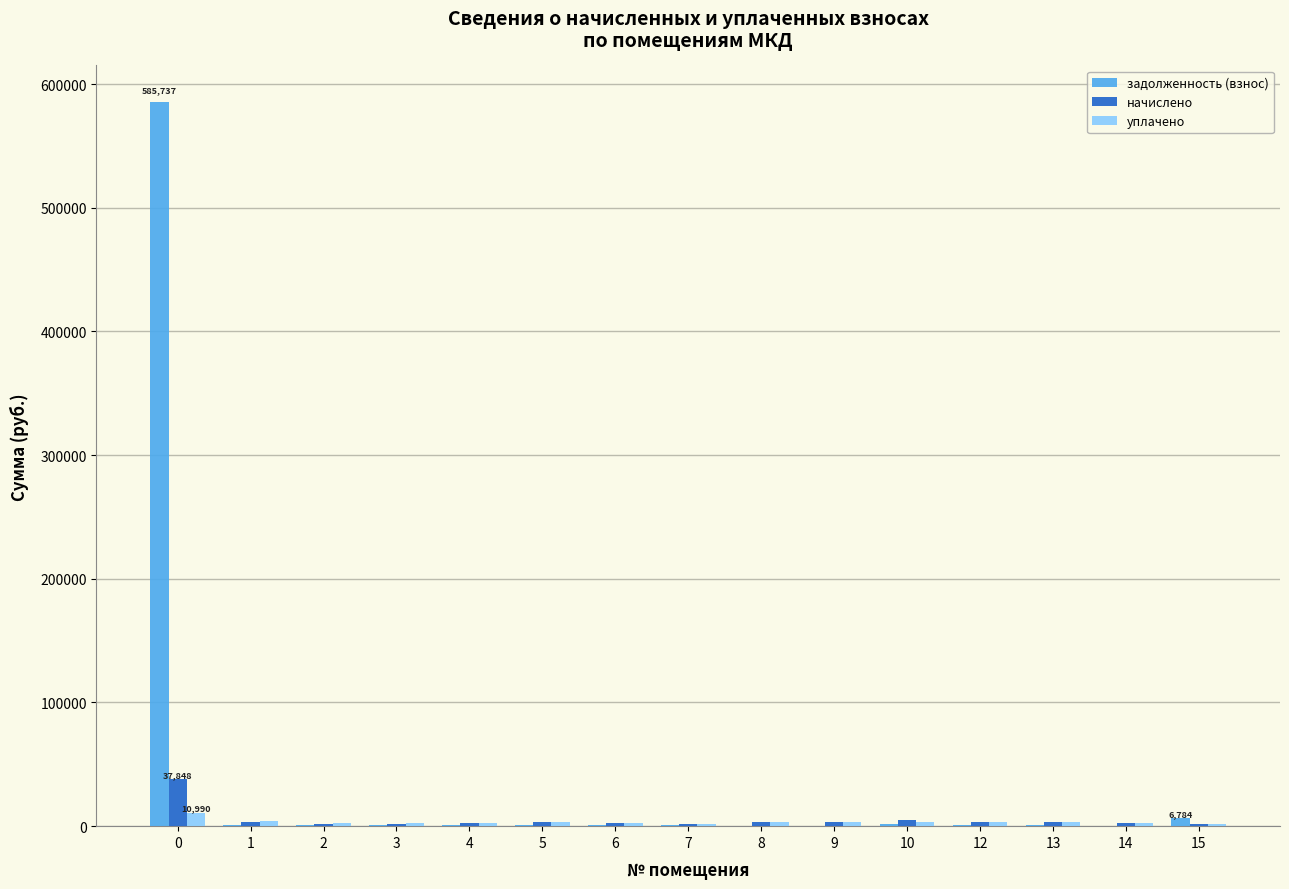

What is the sum of all уплачено values?

49690.0